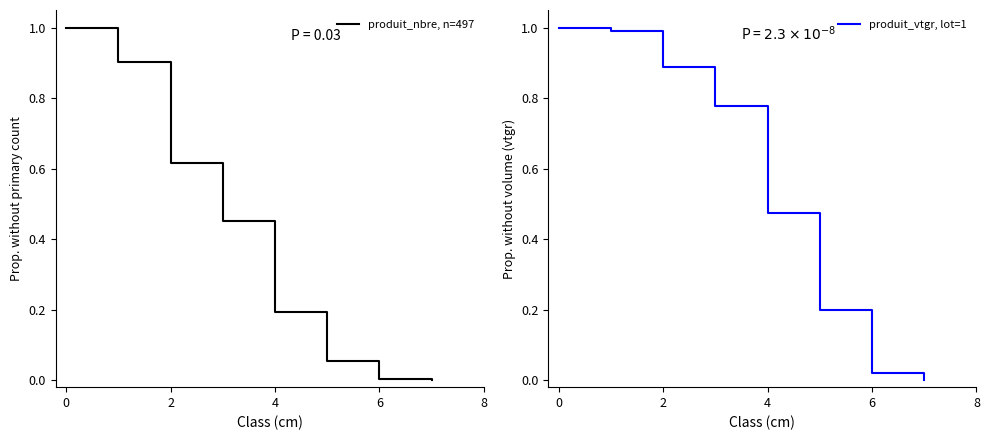

What is the maximum value for produit_nbre, n=497?

1.0